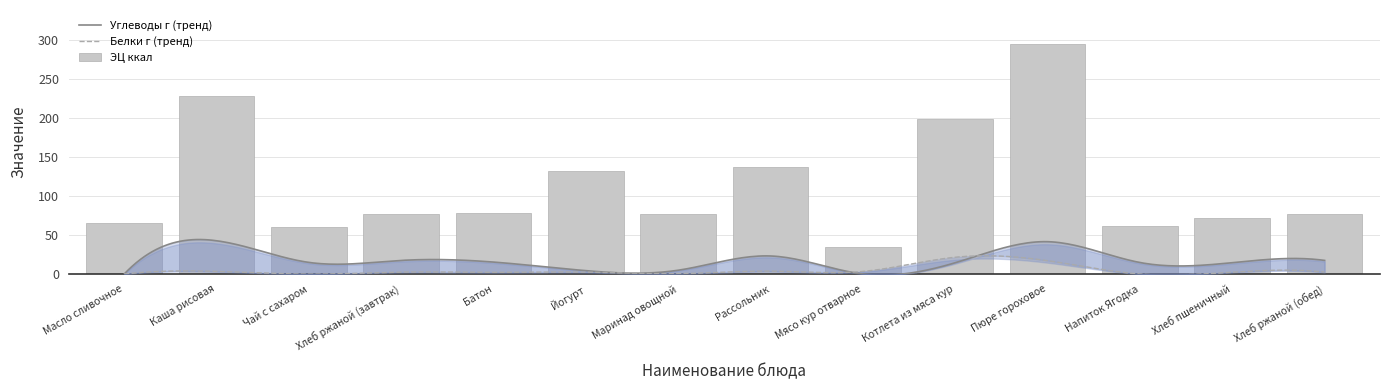

Is it true that ЭЦ ккал equals 228.0 at Каша рисовая?

True